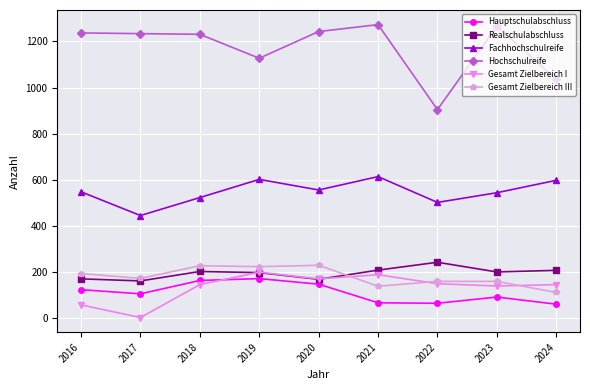

Which series has the largest range (max minus min)?

Hochschulreife